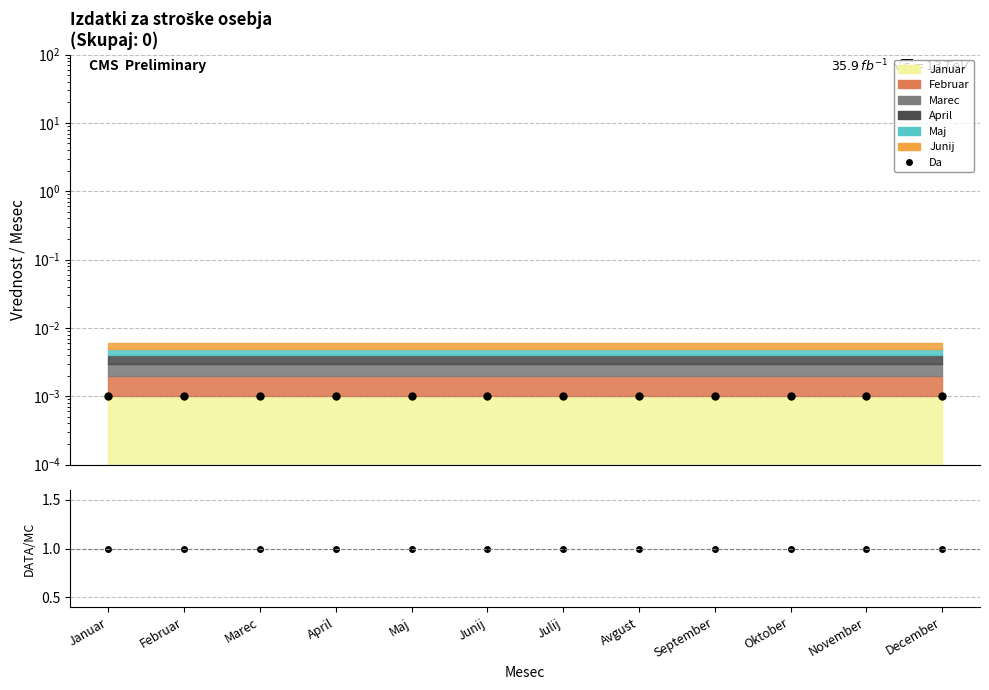

Between December and Julij, which is larger?

December